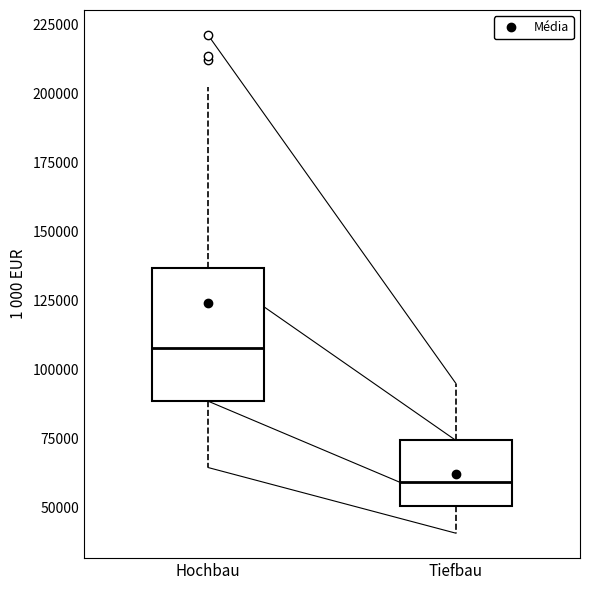

Where does the lower whisker of the box for Hochbau end on the y-axis? The values are not printed on the chart, so give them approximately, as read against the axis.

65000